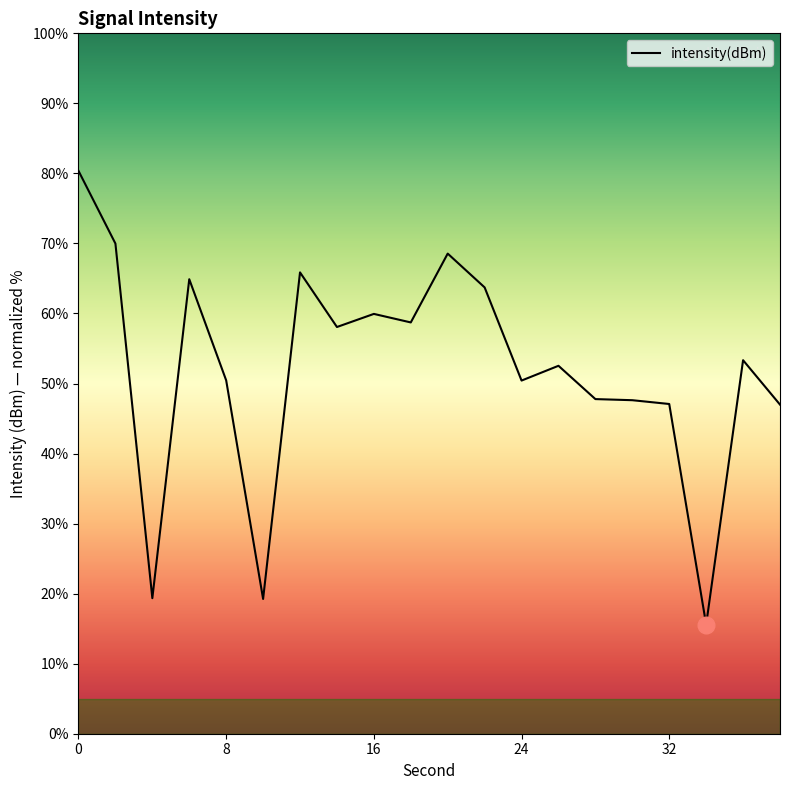

What is the minimum value shown in the chart?

15.6